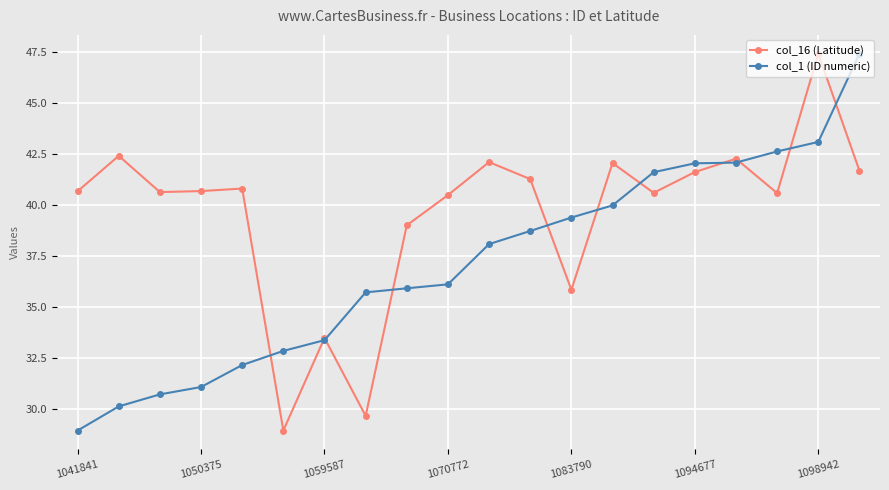

Rank the series by their average value, from highest to lowest.

col_16 (Latitude), col_1 (ID numeric)